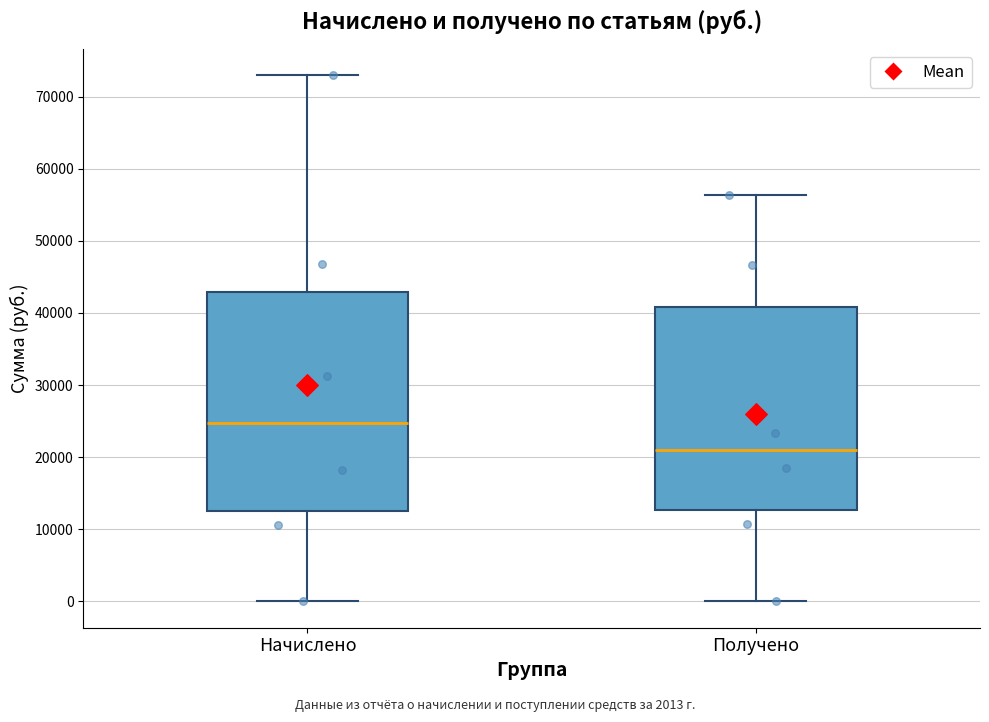

Reading left to right, read every box against the y-axis: the position of its median line, the range the box covers, and the ends of its whiskers. The values are not printed on the chart, so give them approximately, as read against the axis.

Начислено: median 25000, box 13000 to 43000, whiskers 0 to 73000
Получено: median 21000, box 13000 to 41000, whiskers 0 to 56000